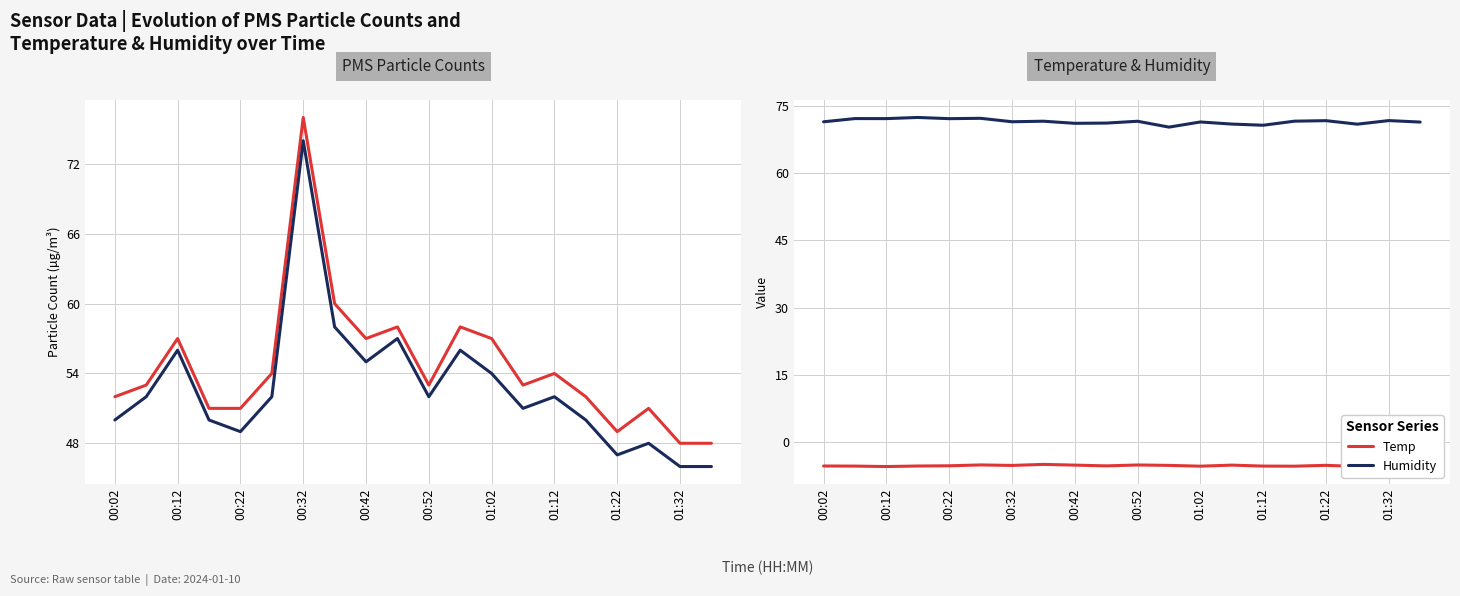

Does the chart display data point markers on the line(s)?

No